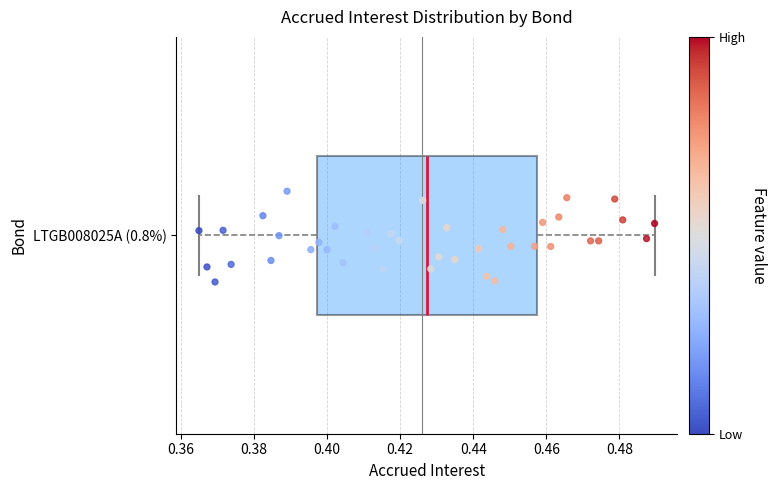

Read this box plot against the x-axis: the position of the median line, the range covered by the box, and the ends of both whiskers. The values are not printed on the chart, so give them approximately, as read against the axis.

median 0.428, box 0.398 to 0.458, whiskers 0.366 to 0.490